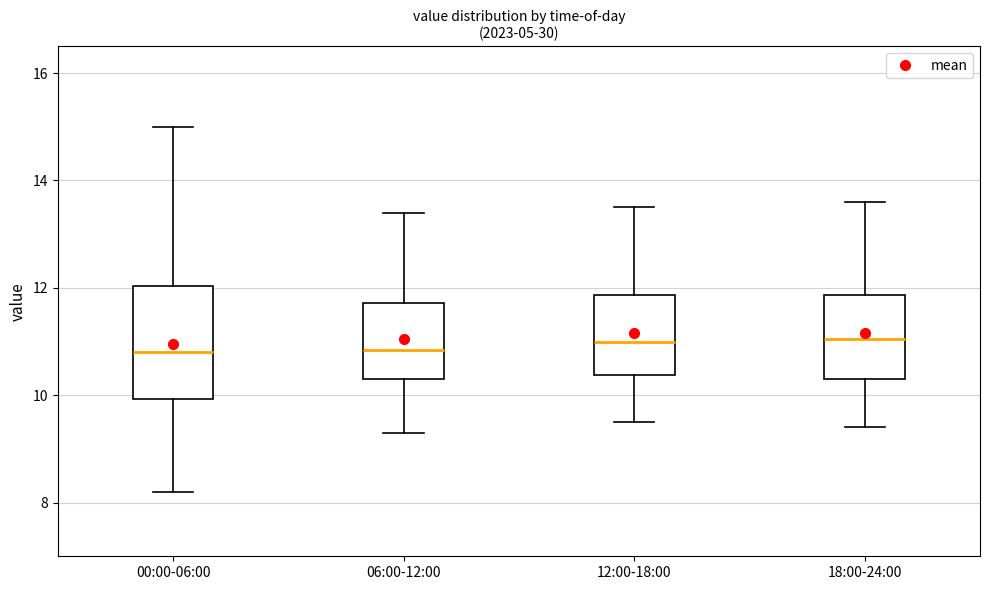

Where is the upper edge of the box for 06:00-12:00 on the y-axis? The values are not printed on the chart, so give them approximately, as read against the axis.

11.8